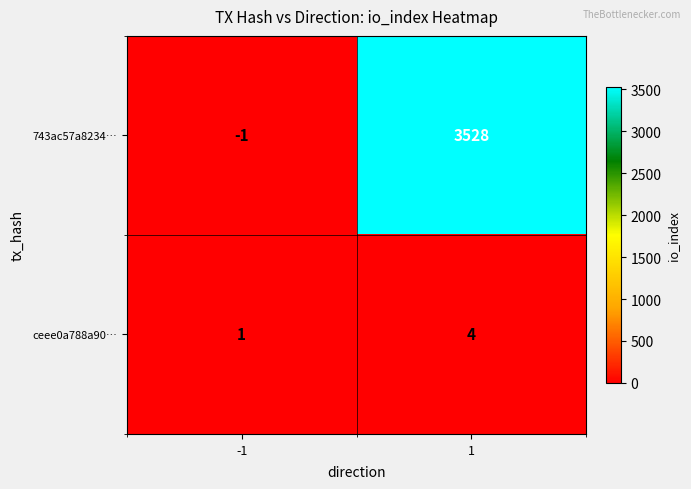

How many categories are shown in the chart?

2